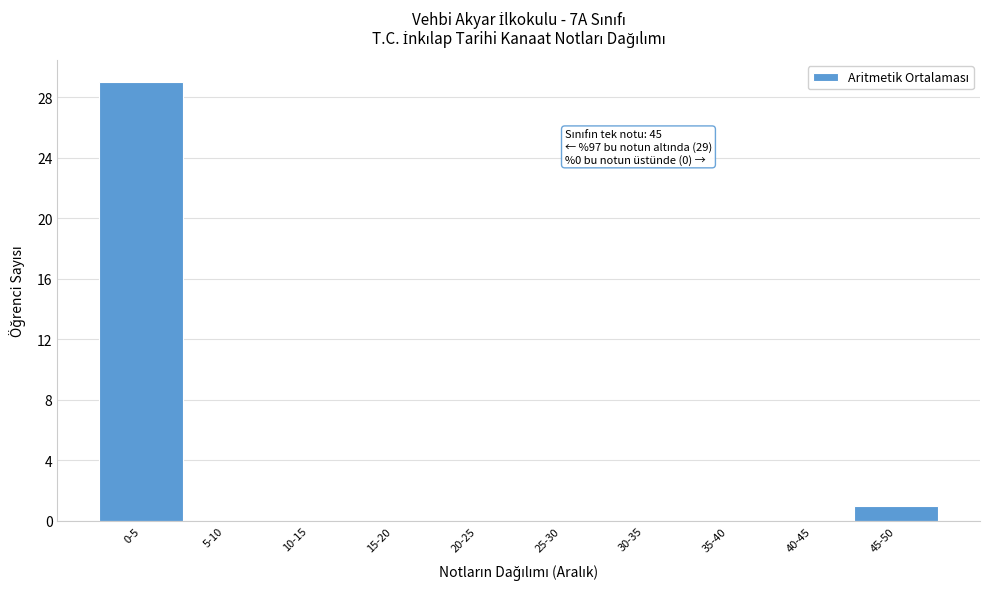

Reading left to right, transcribe all the data shown in this chart.

0-5=29	5-10=0	10-15=0	15-20=0	20-25=0	25-30=0	30-35=0	35-40=0	40-45=0	45-50=1